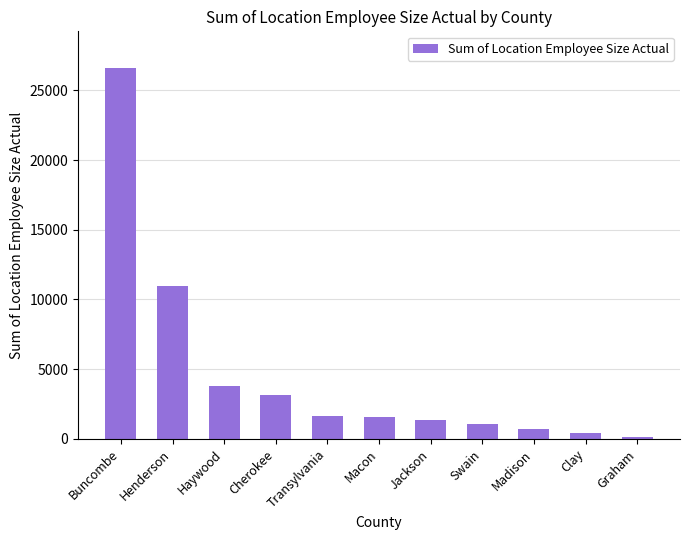

Between Henderson and Transylvania, which is larger?

Henderson